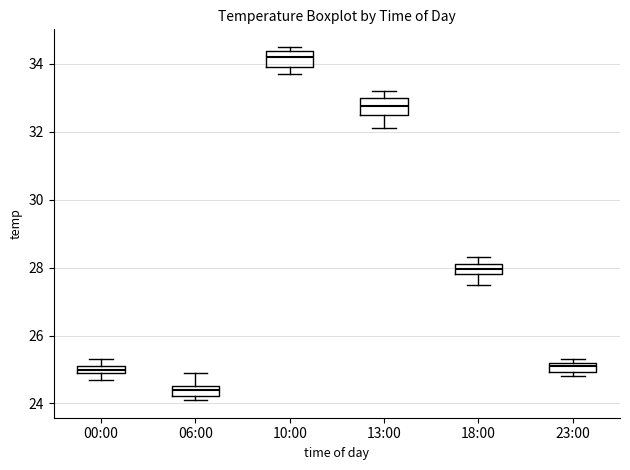

Where does the median line of the box for 18:00 sit on the y-axis? The values are not printed on the chart, so give them approximately, as read against the axis.

28.0